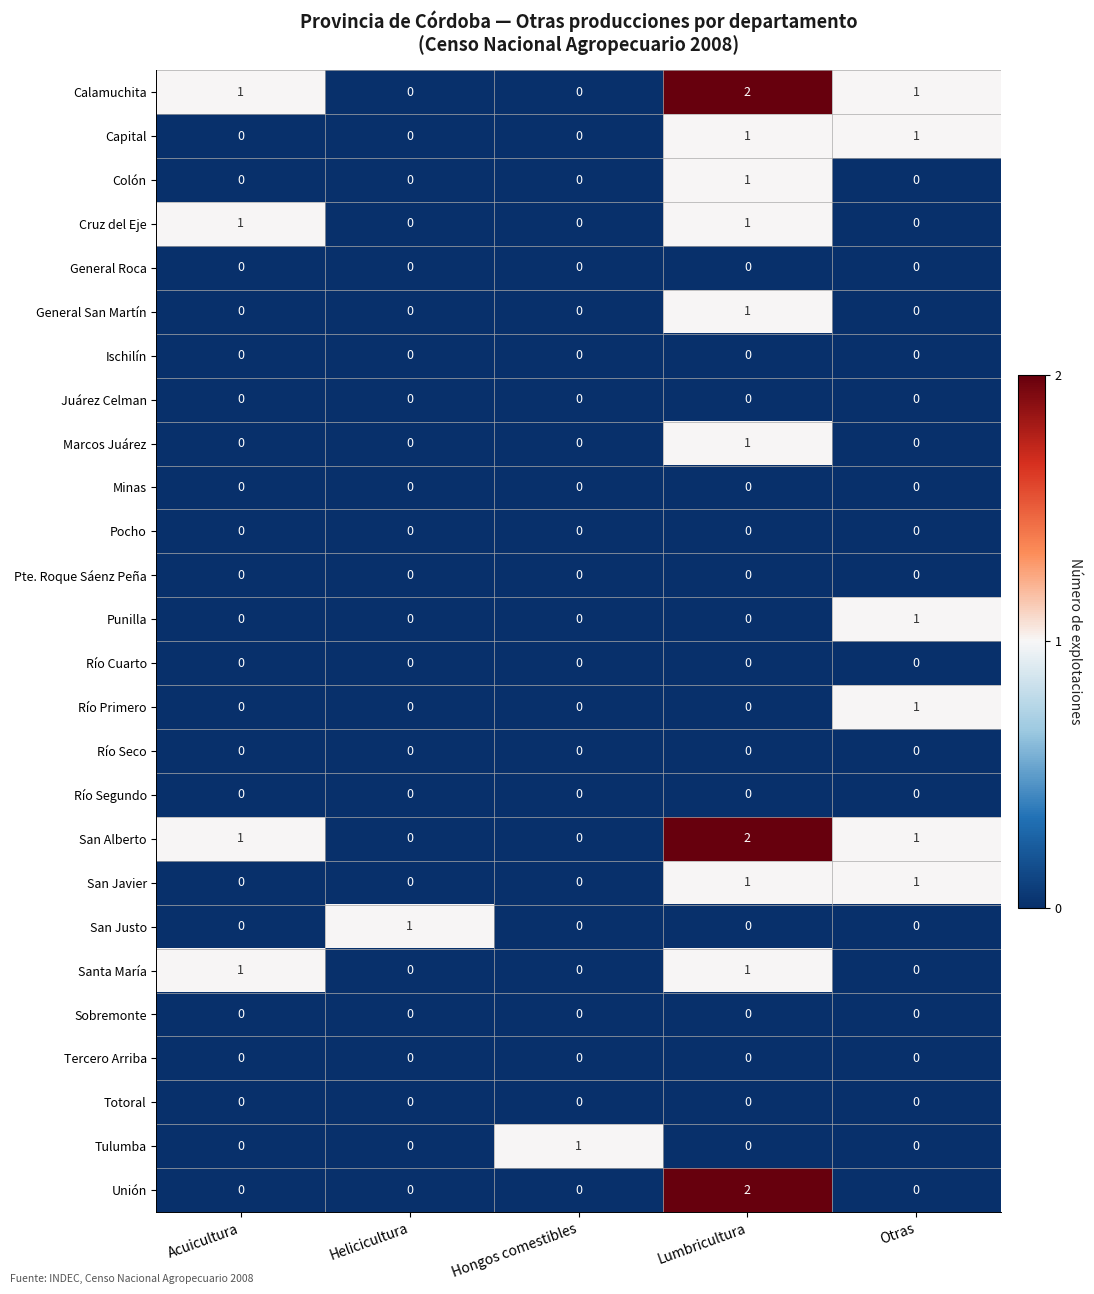

At which label does Colón reach its peak?

Lumbricultura